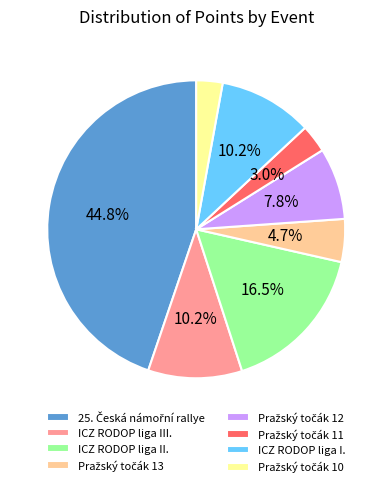

What percentage is NOT represented by ICZ RODOP liga I.?

89.8%